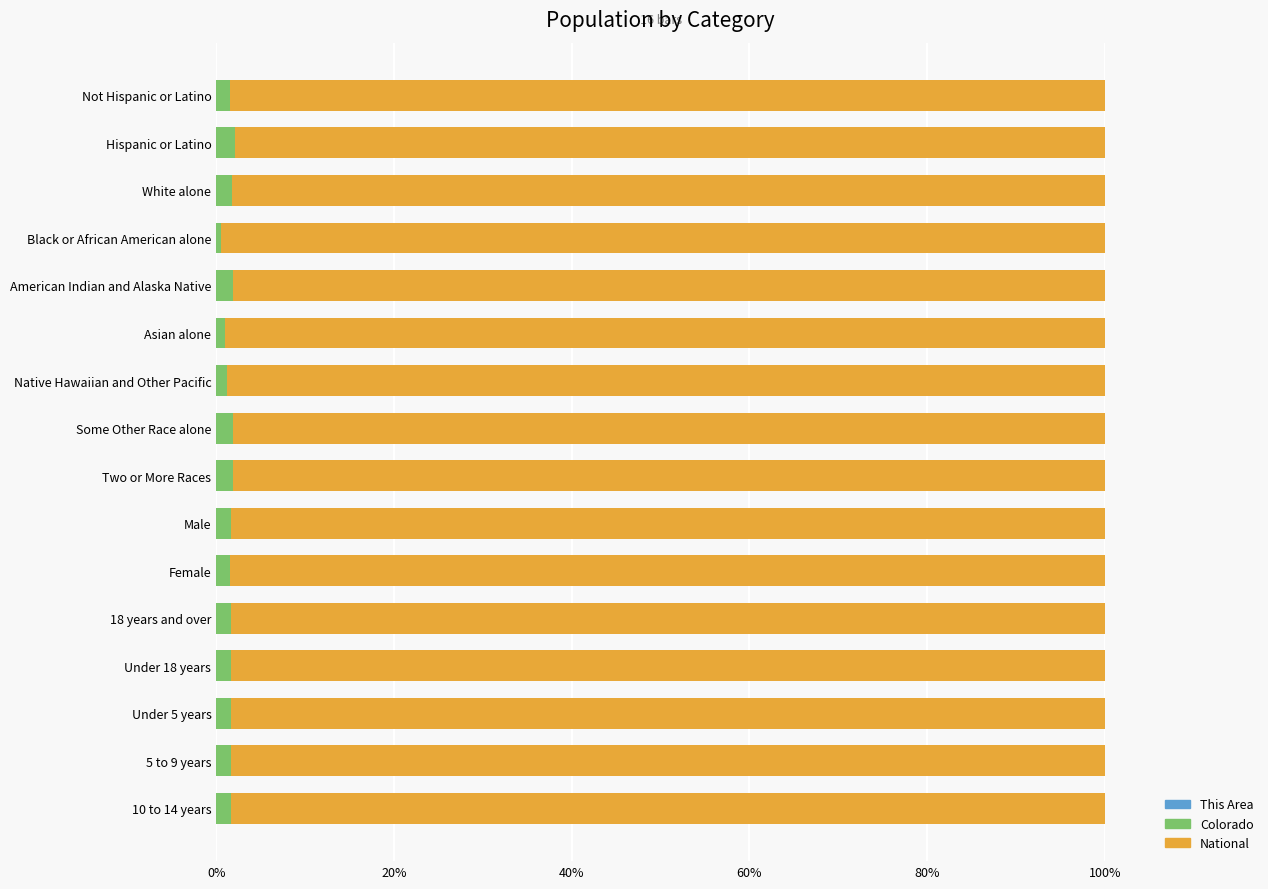

How many data points does each series have?

16